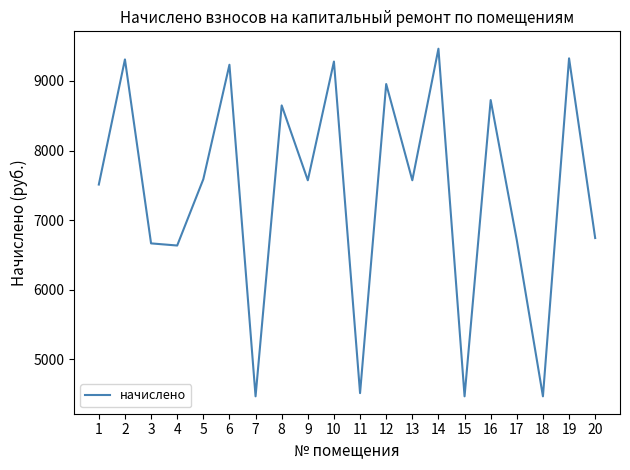

Where does the data first go above 7572?

2